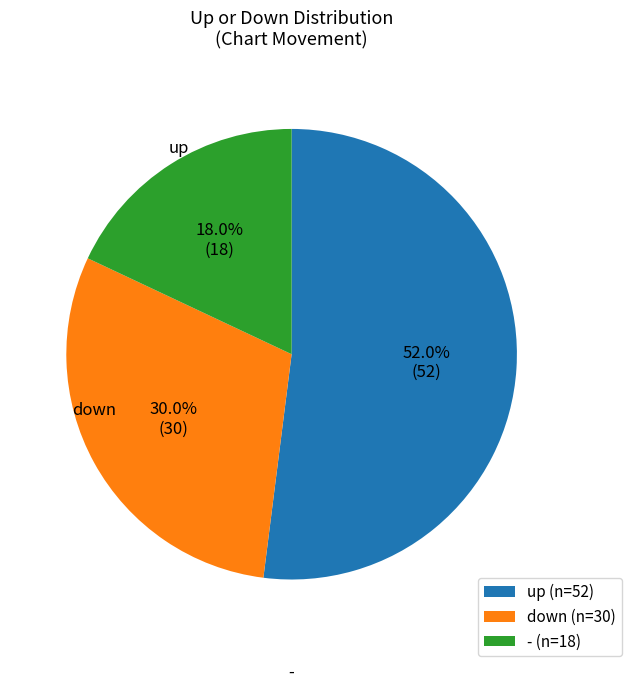

What percentage is the up slice, to the nearest percent?

52%